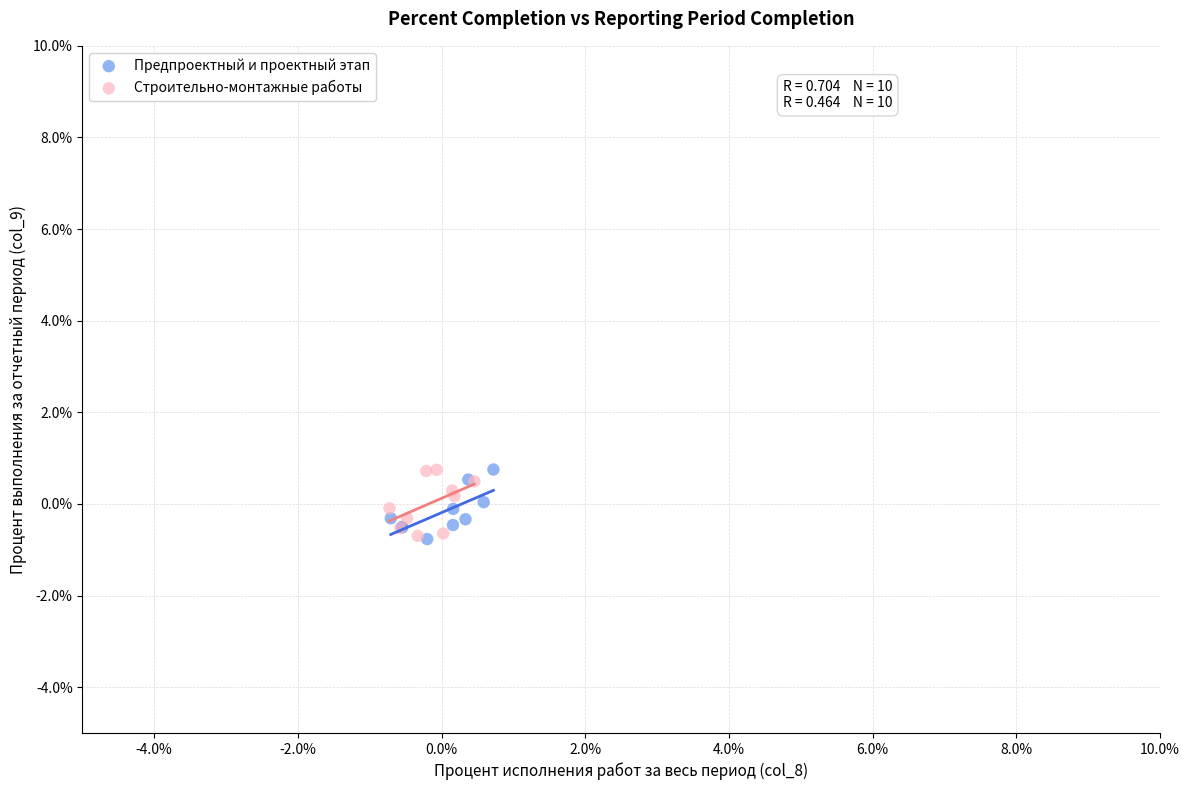

What are all the series names shown in the legend?

Предпроектный и проектный этап, Строительно-монтажные работы